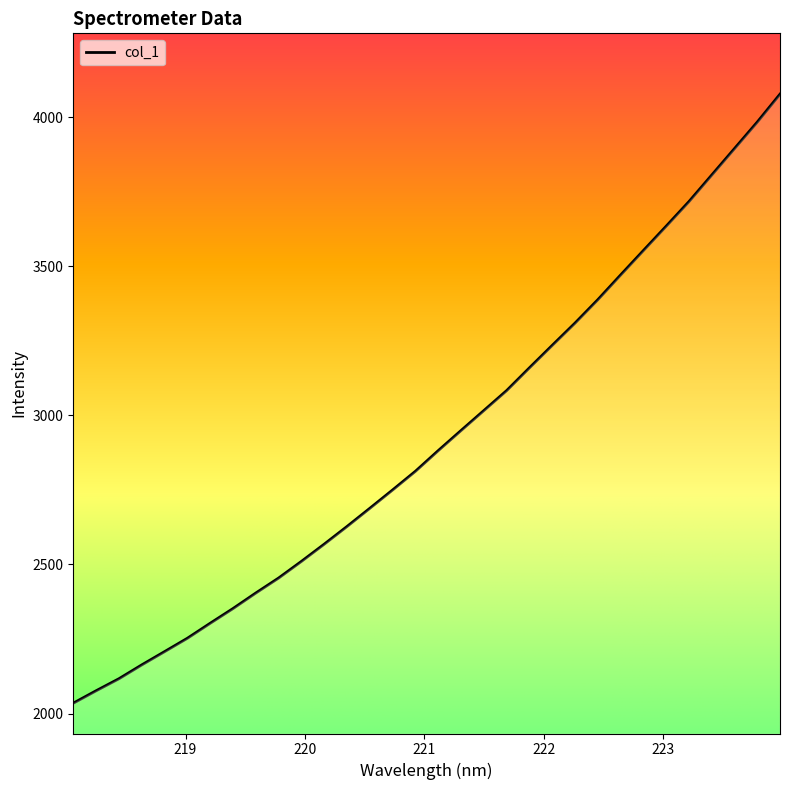

Reading right to left, what are all the values shown in this chart?

4076.9	3983.1	3894.2	3805.5	3716.5	3634.0	3552.4	3470.4	3387.6	3309.2	3234.6	3159.3	3082.9	3016.0	2949.1	2881.7	2812.5	2749.9	2688.4	2627.4	2568.1	2510.3	2454.5	2404.2	2352.1	2302.8	2252.5	2207.7	2163.2	2116.7	2076.4	2034.8